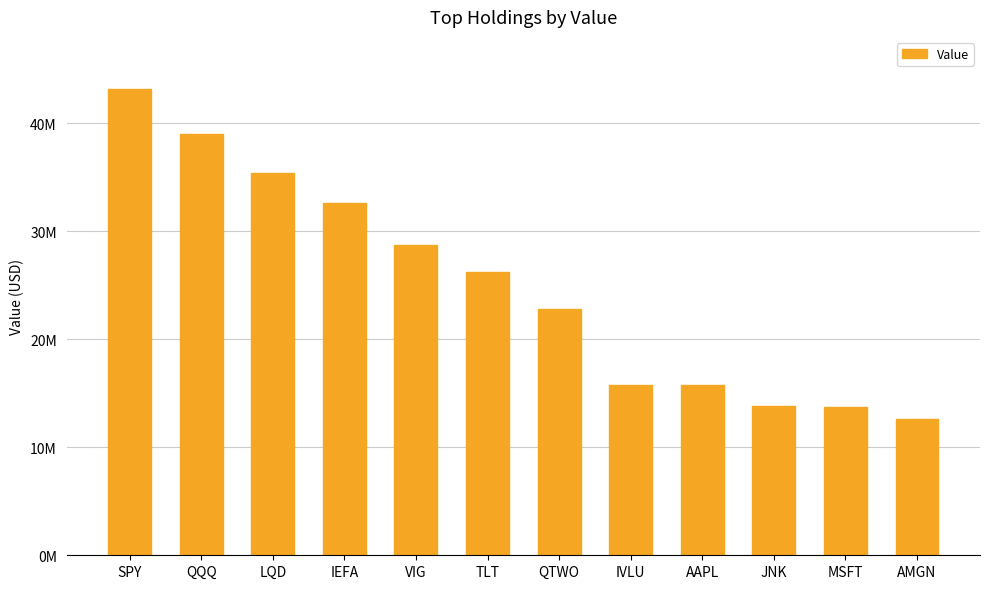

Is it true that the value at TLT is 26257000?

True